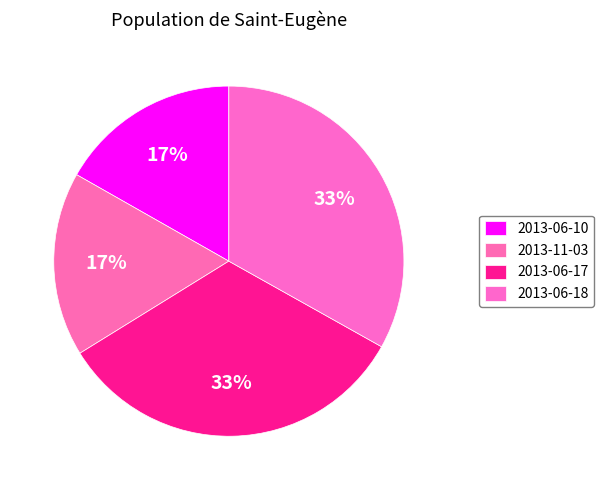

To the nearest percent, what is the average slice percentage?

25%